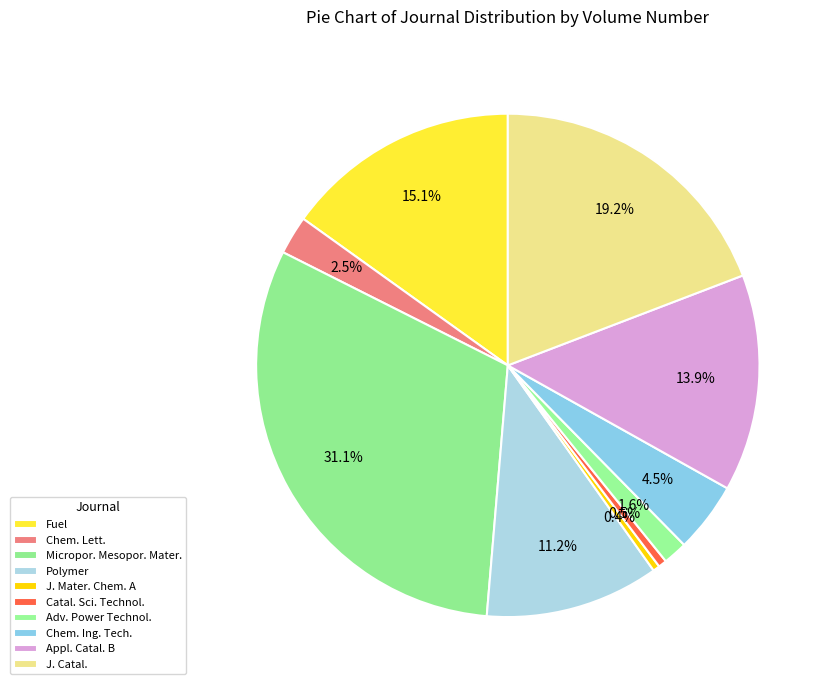

How many slices are in this pie chart?

10